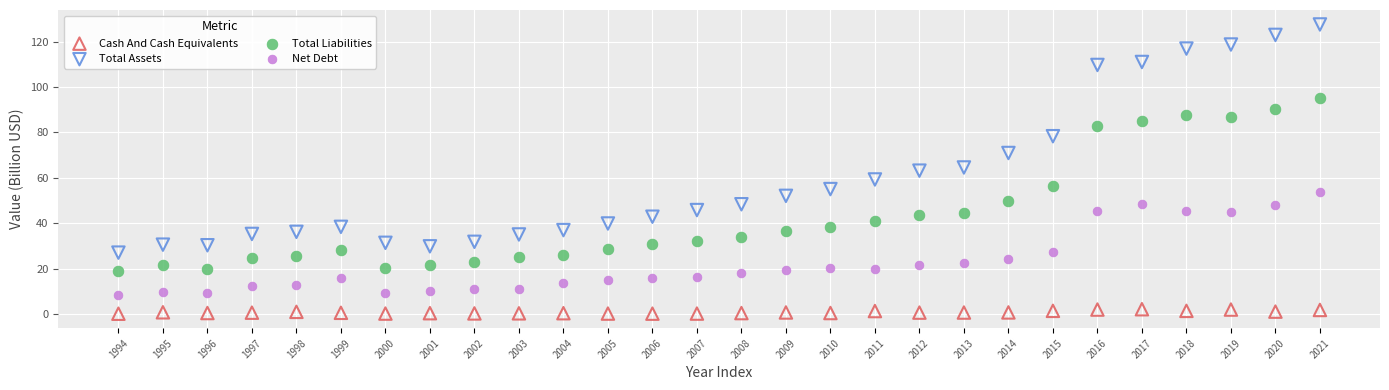

Across all data points, what is the range of Y values (max minus min)?

127.4